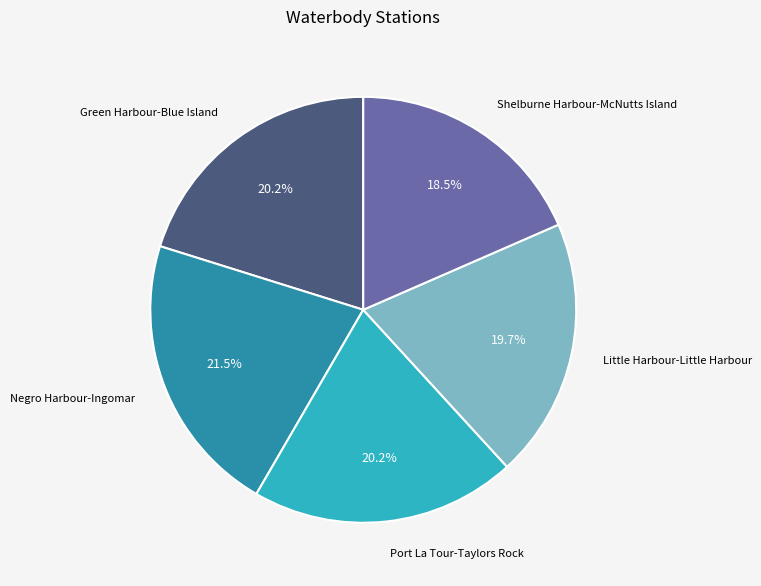

Does any single category account for the majority?

No